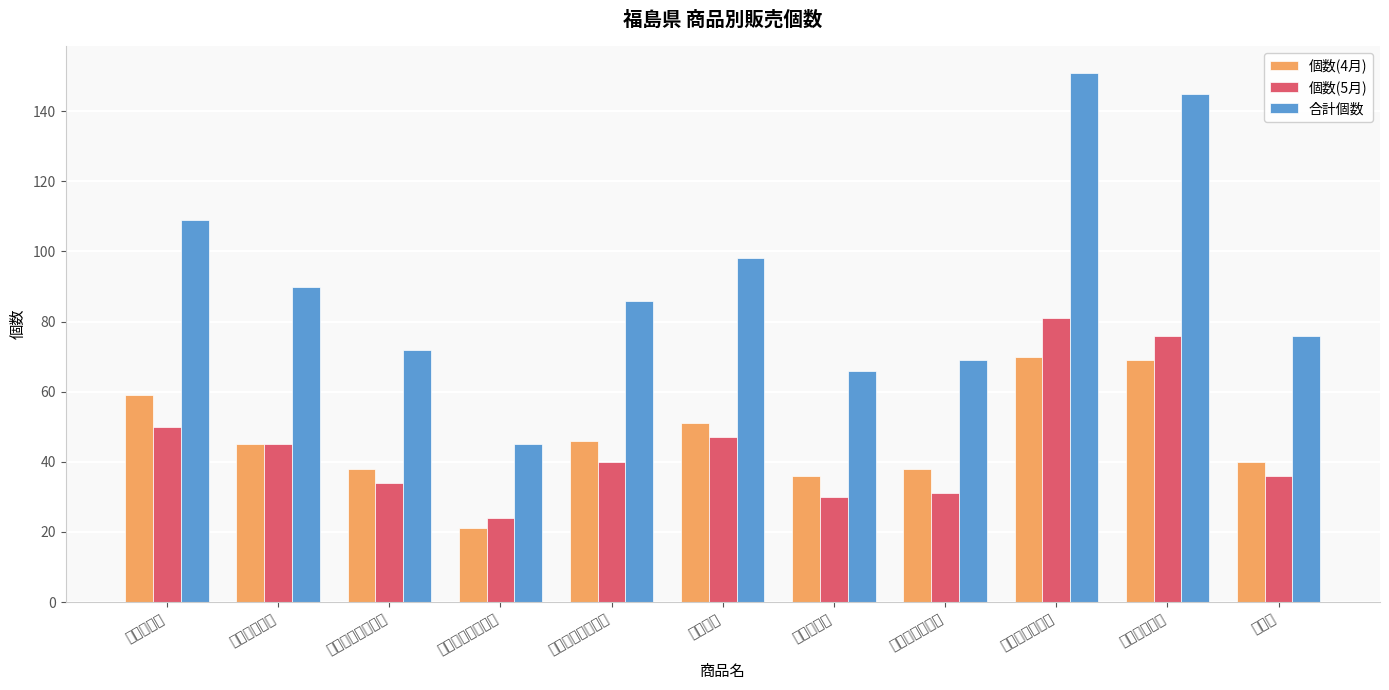

What is the average value of the 個数(4月) series?

47